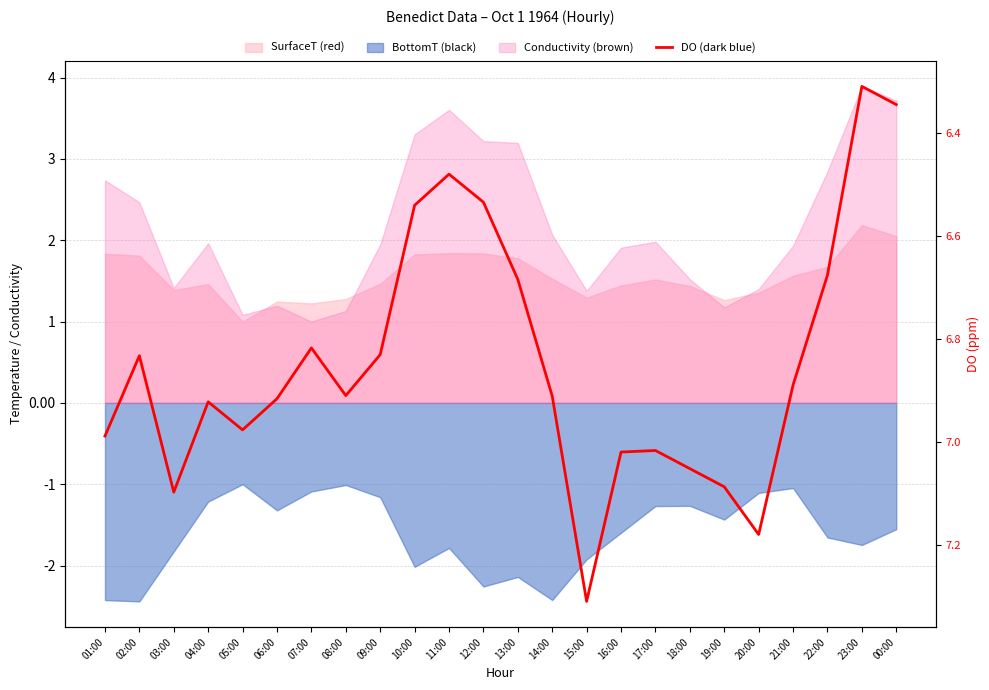

List the labels in order of value, largest first.

15:00, 20:00, 03:00, 19:00, 18:00, 16:00, 17:00, 01:00, 05:00, 04:00, 06:00, 14:00, 08:00, 21:00, 02:00, 09:00, 07:00, 13:00, 22:00, 10:00, 12:00, 11:00, 00:00, 23:00